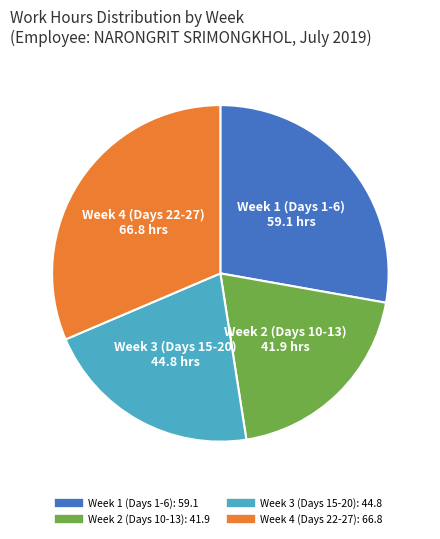

Is there any slice that represents more than half of the pie?

No